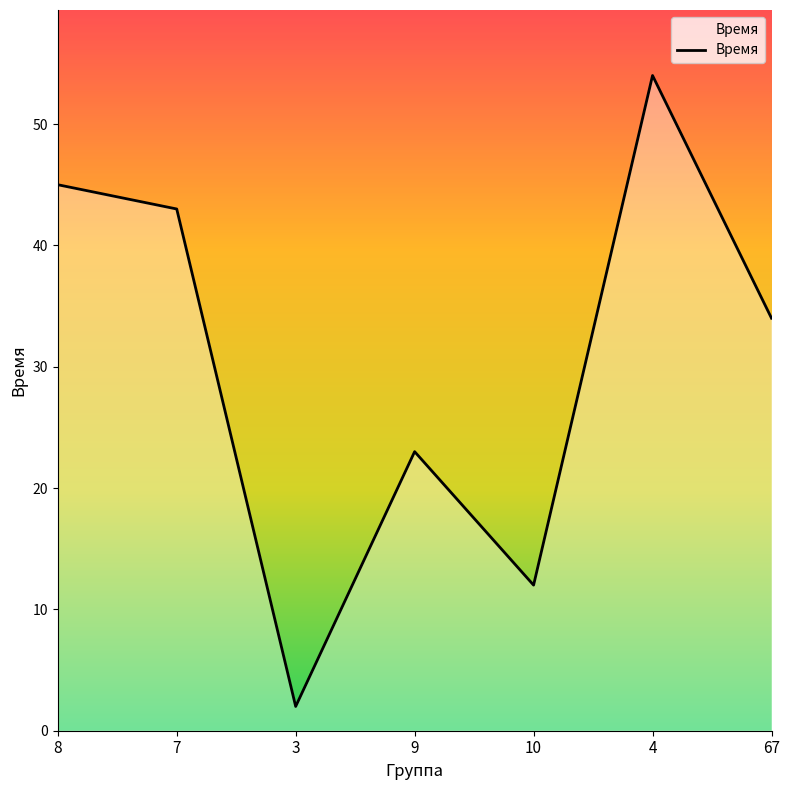

Rank the categories by value from lowest to highest.

3, 10, 9, 67, 7, 8, 4